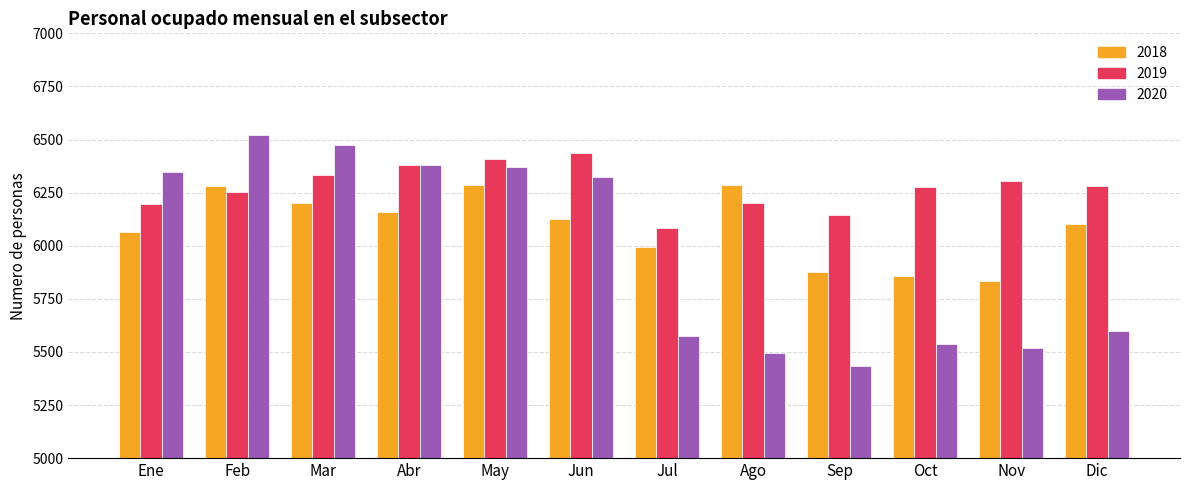

What is the highest value of the 2020 series?

6520